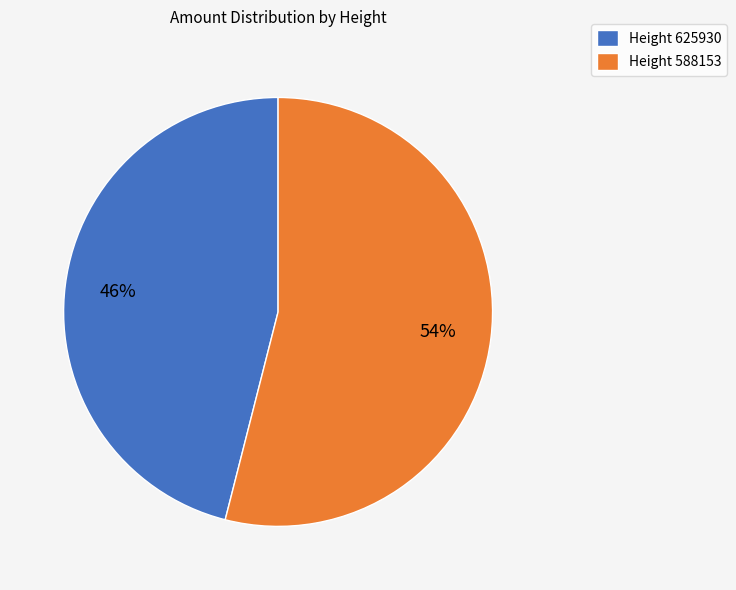

Which category has the biggest portion of the pie?

Height 588153